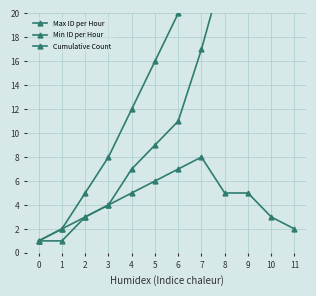

How many lines are shown in the chart?

3